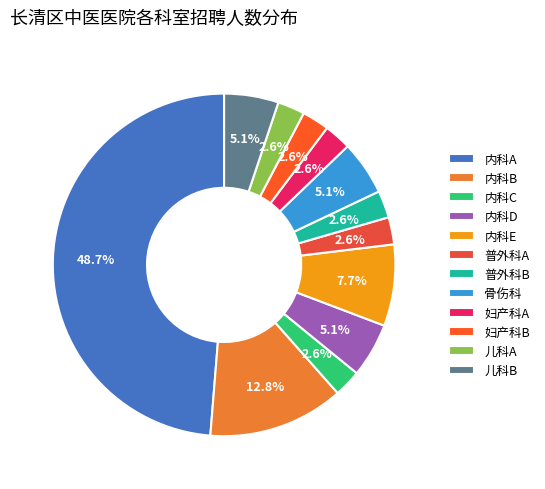

What is the smallest slice in the pie chart?

内科C